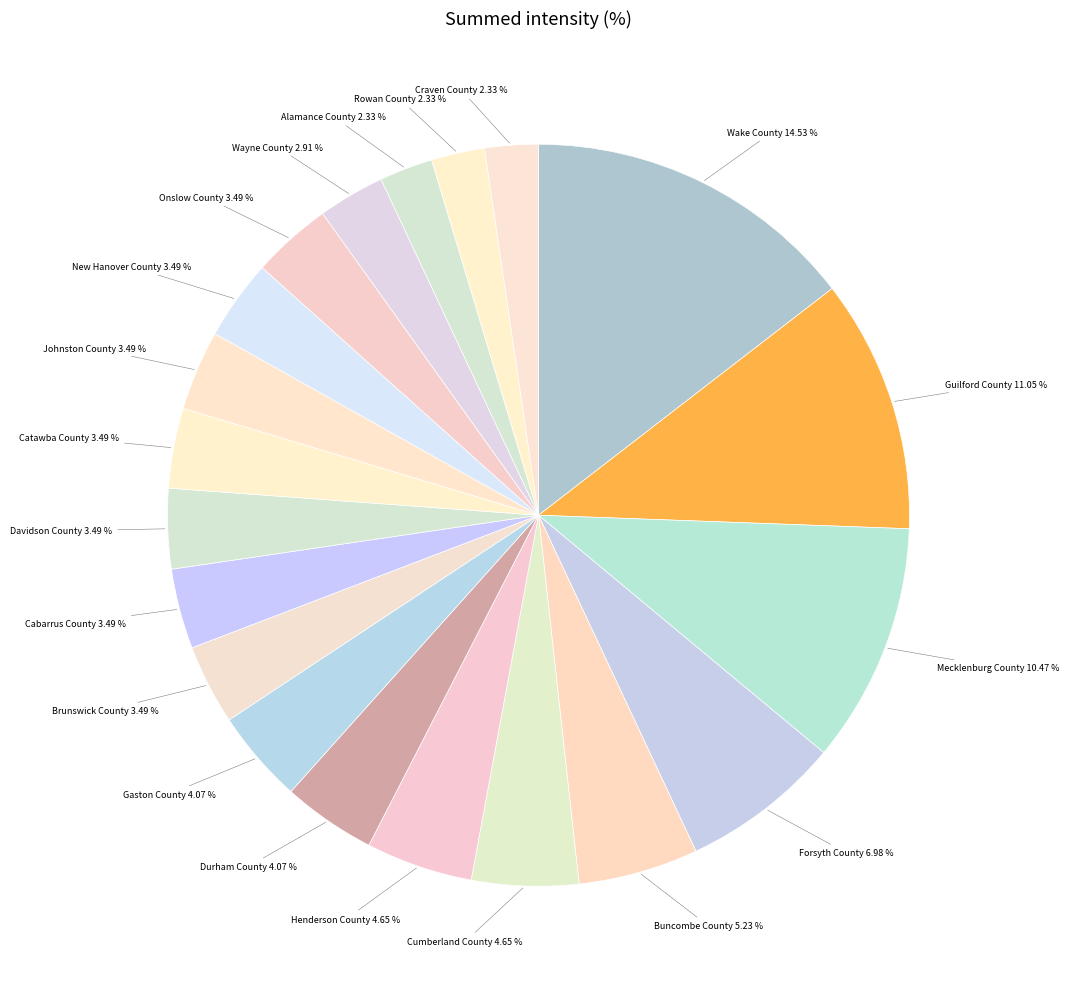

What percentage do Rowan County and Craven County together represent?

4.7%